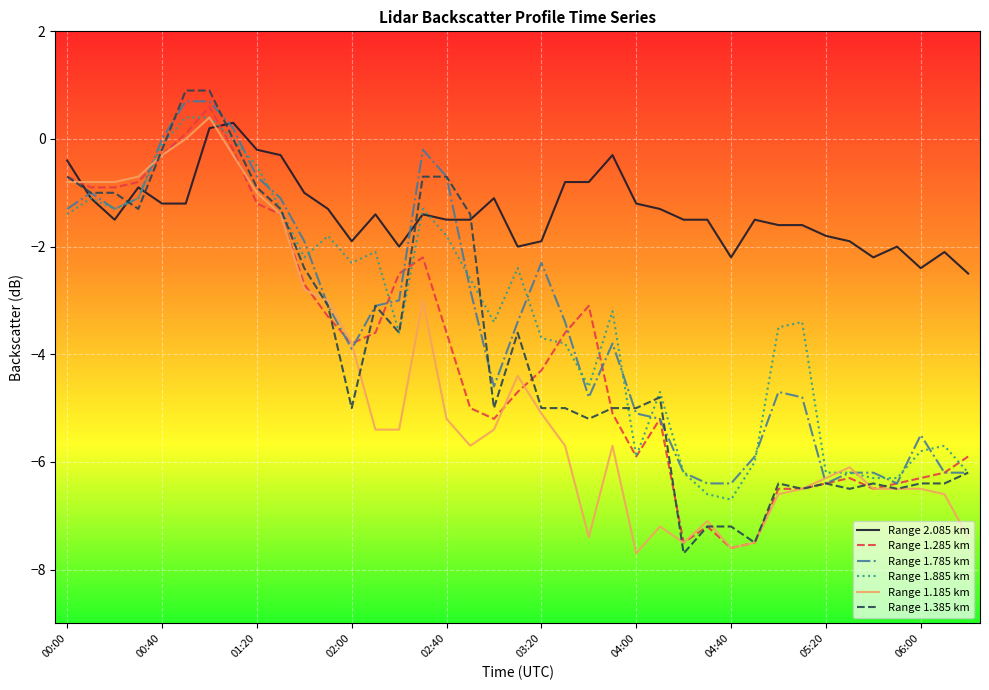

Is this an area chart (filled region under the line)?

No